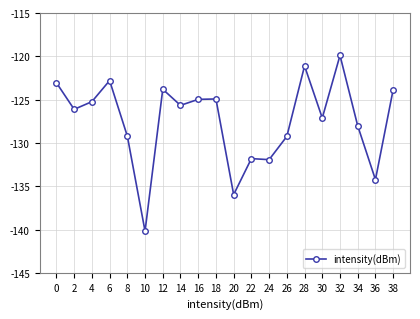

At which category does the data reach its first local peak?

6